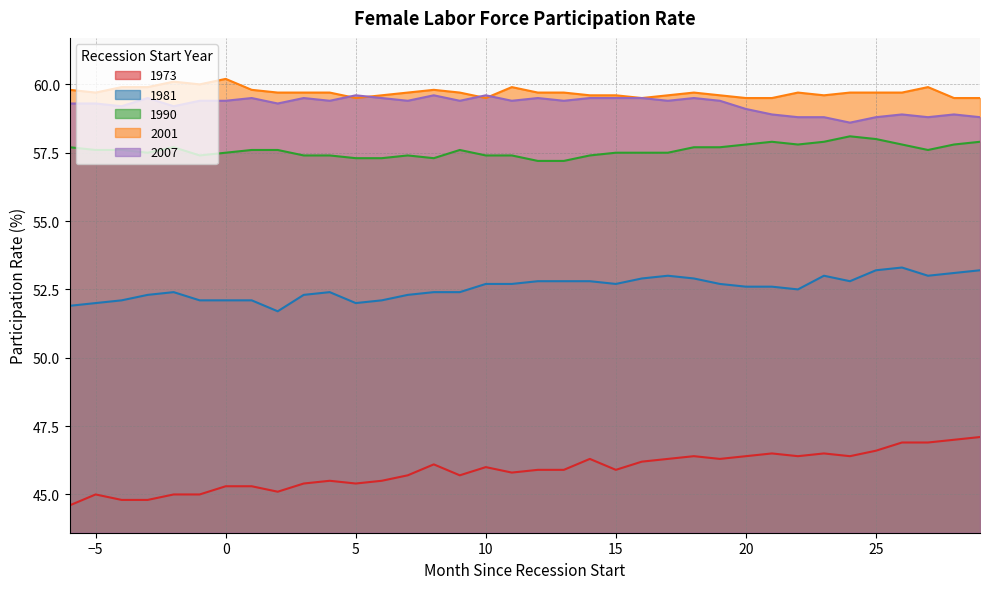

What is the sum of the 1973 values at 4 and 16?

91.7